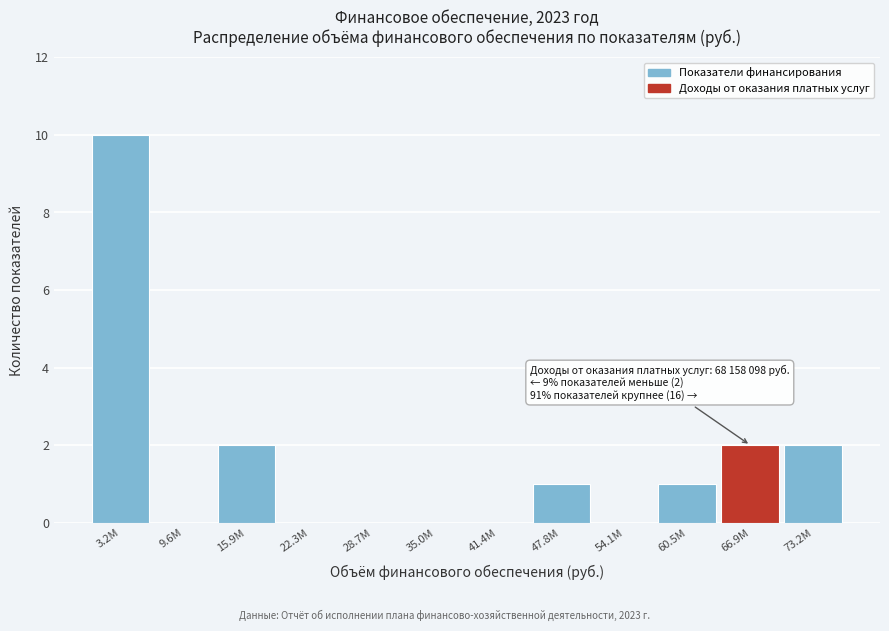

Reading left to right, what are all the values shown in this chart?

3.2M=10	9.6M=0	15.9M=2	22.3M=0	28.7M=0	35.0M=0	41.4M=0	47.8M=1	54.1M=0	60.5M=1	66.9M=2	73.2M=2